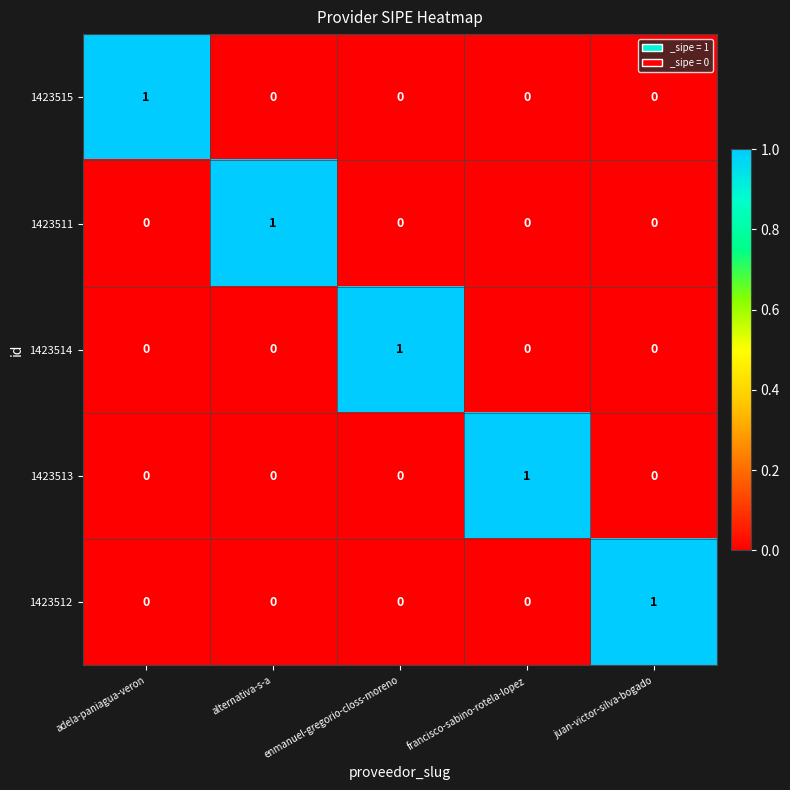

Is it true that 1423511 equals 0 at francisco-sabino-rotela-lopez?

True